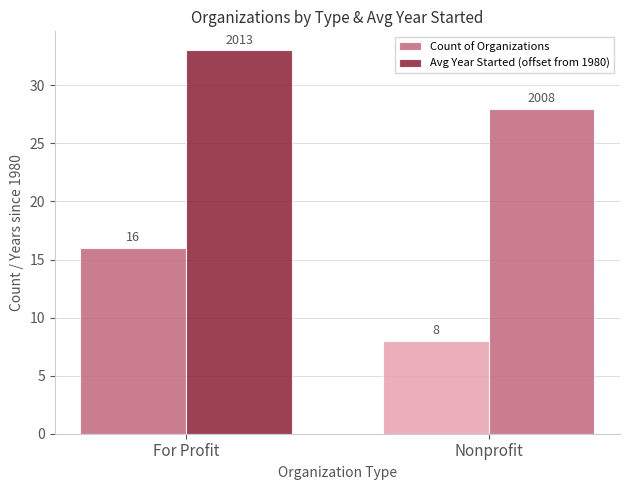

How many groups of bars are there?

2